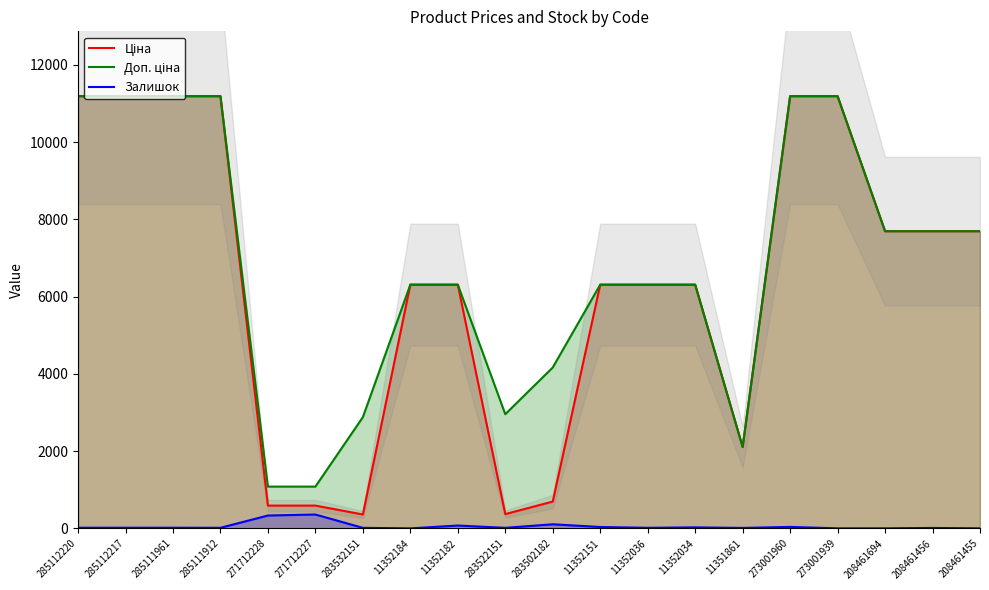

Reading right to left, list all the values displayed in this chart.

Ціна: 208461455=7693.1	208461456=7693.1	208461694=7693.1	273001939=11188.2	273001960=11188.2	11351861=2108.4	11352034=6308.8	11352036=6308.8	11352151=6308.8	283502182=694.3	283522151=369.5	11352182=6308.8	11352184=6308.8	283532151=359.9	271712227=589.9	271712228=589.9	285111912=11188.2	285111961=11188.2	285112217=11188.2	285112220=11188.2
Доп. ціна: 208461455=7693.1	208461456=7693.1	208461694=7693.1	273001939=11188.2	273001960=11188.2	11351861=2108.0	11352034=6308.8	11352036=6308.8	11352151=6308.8	283502182=4165.6	283522151=2955.8	11352182=6308.8	11352184=6308.8	283532151=2878.8	271712227=1081.7	271712228=1081.7	285111912=11188.2	285111961=11188.2	285112217=11188.2	285112220=11188.2
Залишок: 208461455=1.0	208461456=11.0	208461694=1.0	273001939=1.0	273001960=38.0	11351861=12.0	11352034=26.0	11352036=15.0	11352151=36.0	283502182=106.0	283522151=14.0	11352182=74.0	11352184=0.0	283532151=14.0	271712227=359.0	271712228=333.0	285111912=15.0	285111961=17.0	285112217=17.0	285112220=17.0